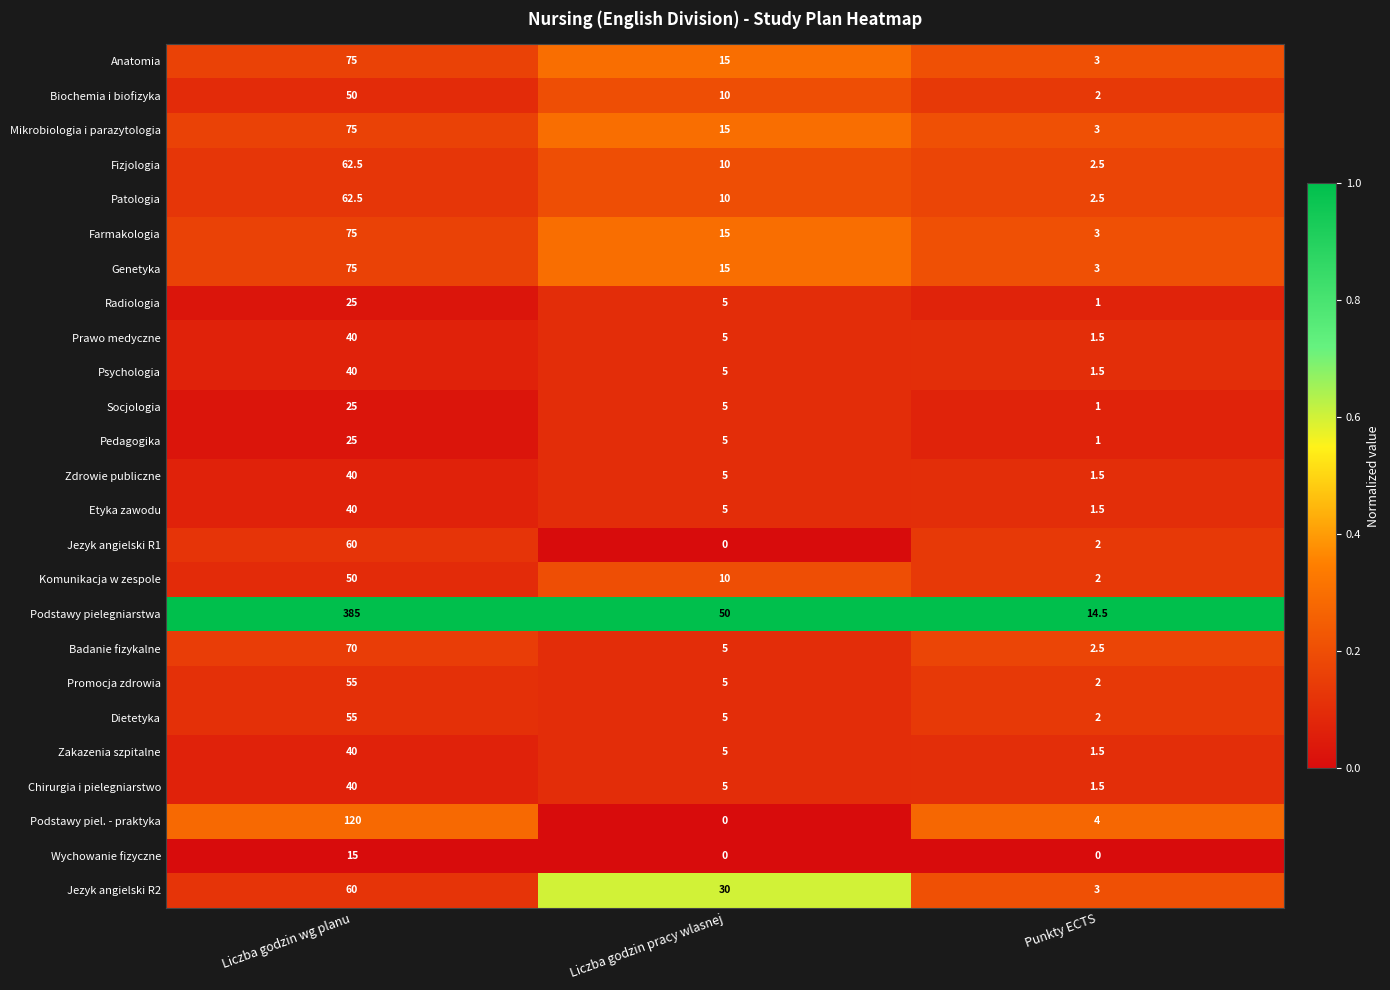

Is it true that Socjologia equals 1.0 at Punkty ECTS?

True